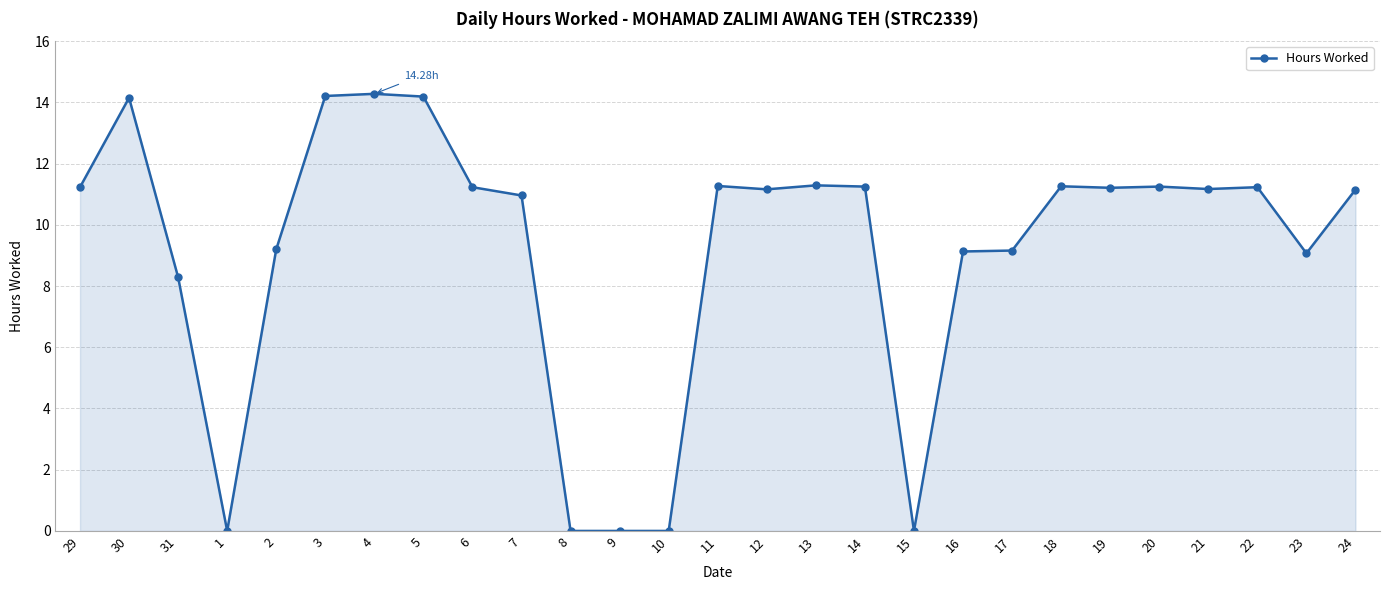

What is the difference between the values at 20 and 5?

2.9